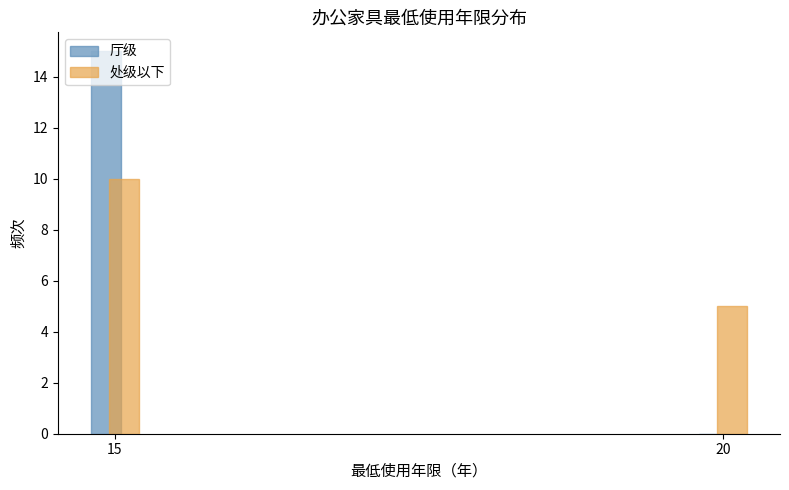

At which category is the sum across all series the highest?

15